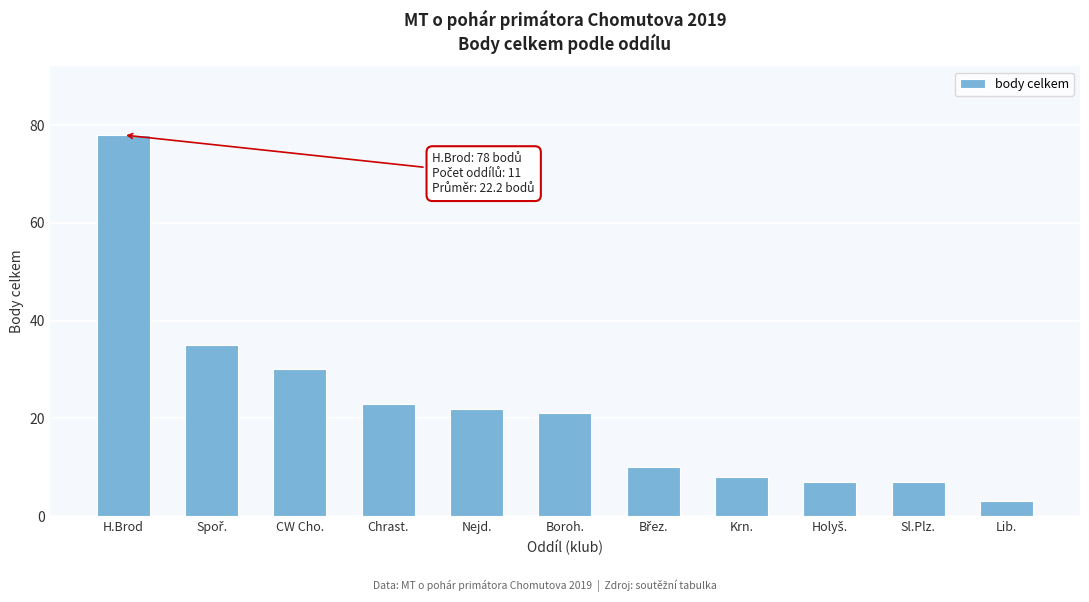

Reading left to right, list all the values displayed in this chart.

78	35	30	23	22	21	10	8	7	7	3